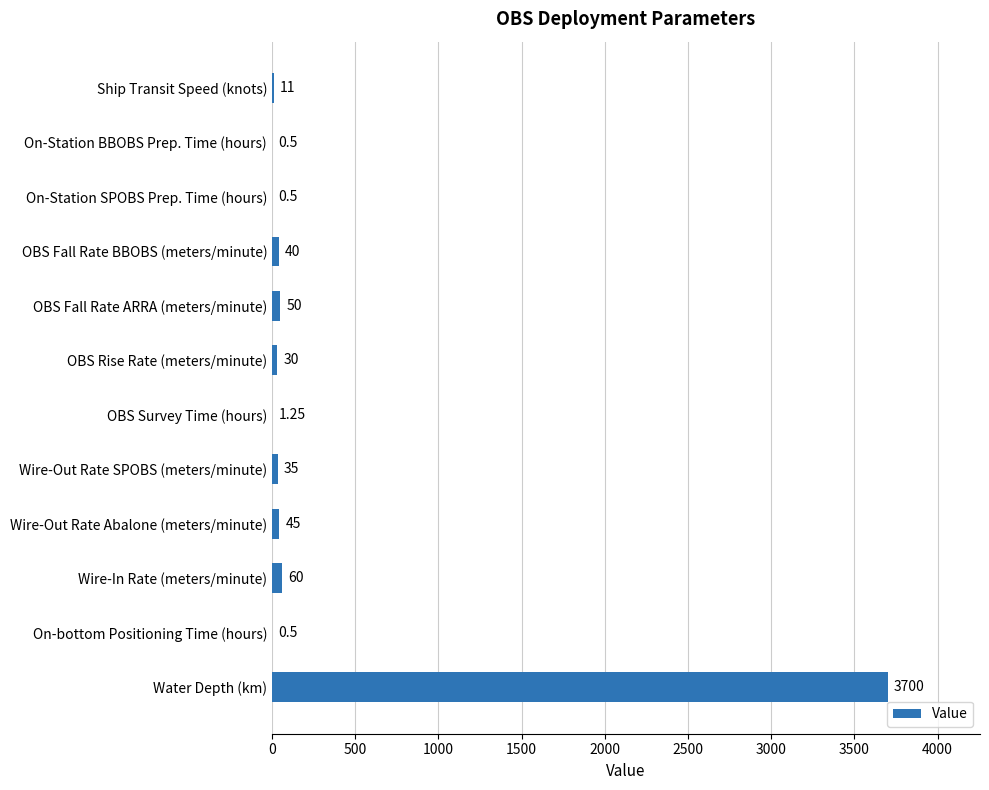

Which category has the highest value across all series?

Water Depth (km)